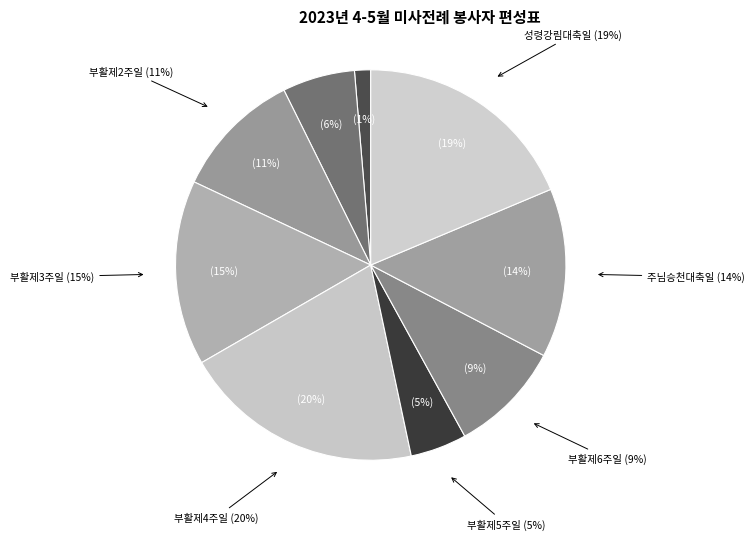

To the nearest percent, what is the difference between the 부활제2주일 and 부활제4주일 slice percentages?

9%